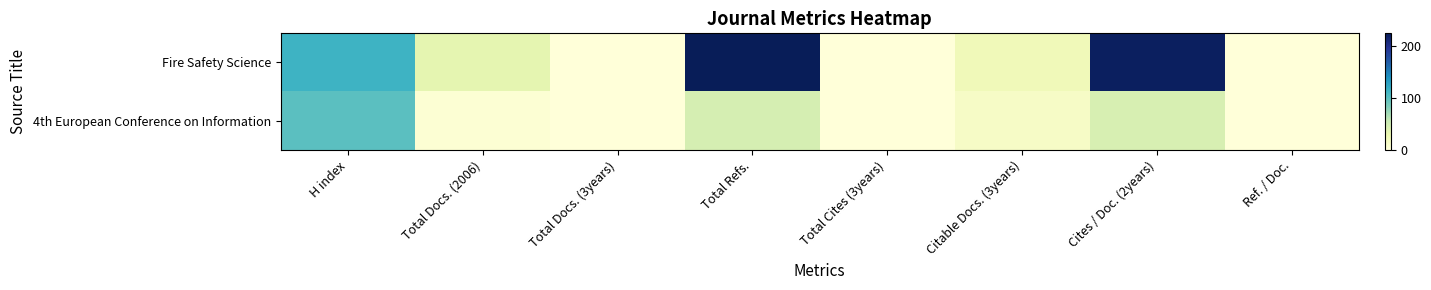

Reading right to left, extract all data points from this chart.

Fire Safety Science: Ref. / Doc.=0	Cites / Doc. (2years)=221	Citable Docs. (3years)=22	Total Cites (3years)=0	Total Refs.=225	Total Docs. (3years)=0	Total Docs. (2006)=34	H index=115
4th European Conference on Information: Ref. / Doc.=0	Cites / Doc. (2years)=44	Citable Docs. (3years)=14	Total Cites (3years)=0	Total Refs.=46	Total Docs. (3years)=0	Total Docs. (2006)=4	H index=101